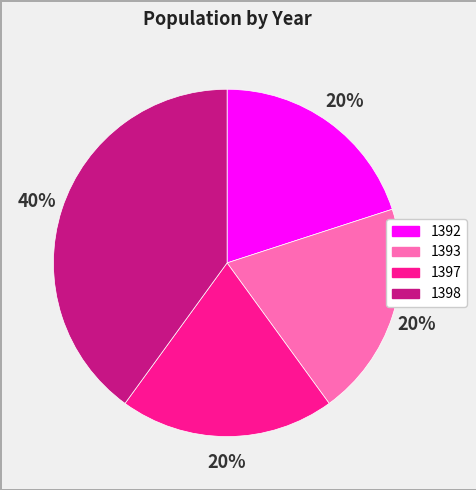

To the nearest percent, what is the difference between the largest and smallest slice percentages?

20%